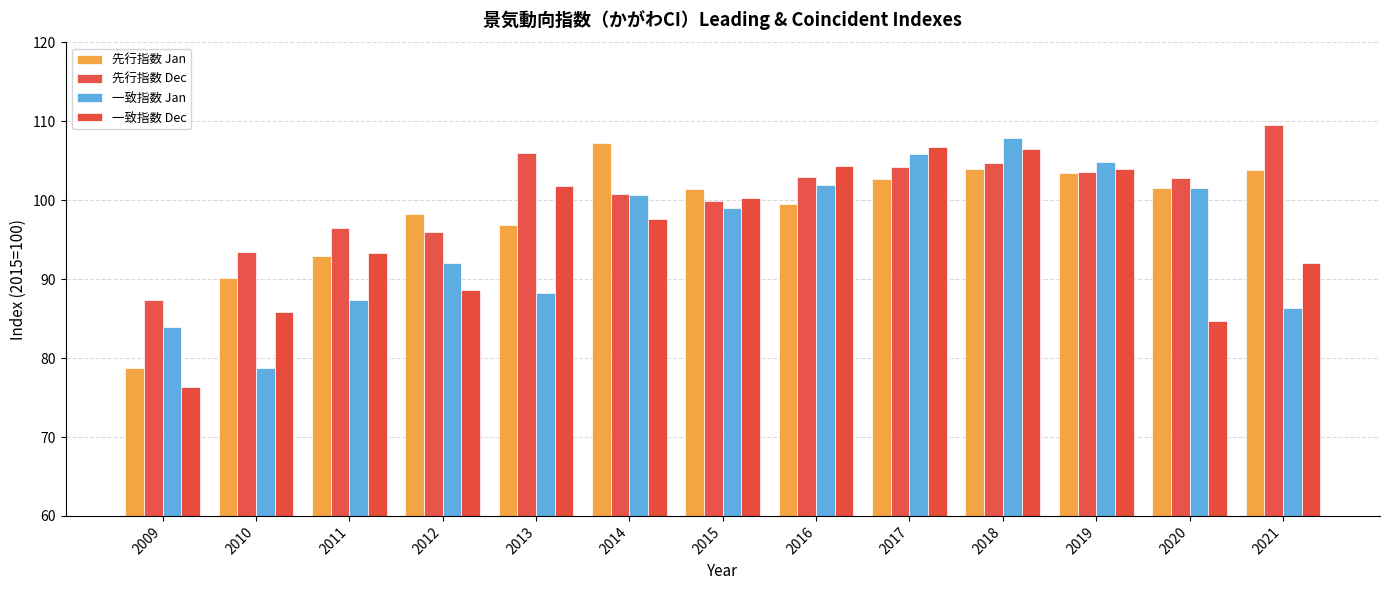

Are the bars grouped side by side (vs. stacked)?

Yes